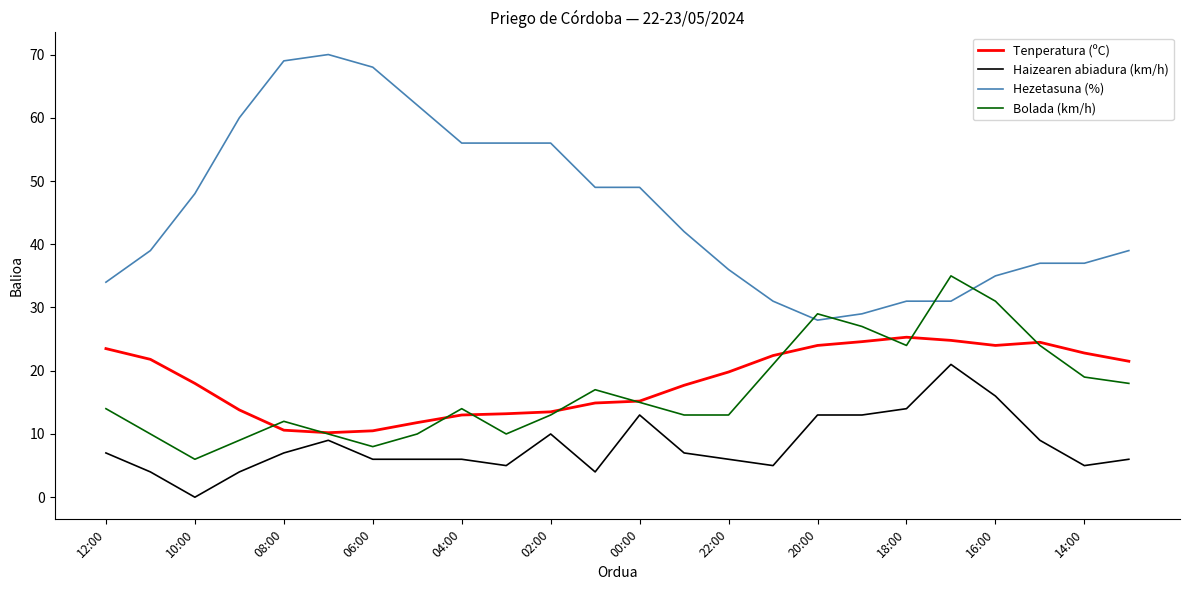

Rank the series by their maximum value, from lowest to highest.

Haizearen abiadura (km/h), Tenperatura (ºC), Bolada (km/h), Hezetasuna (%)